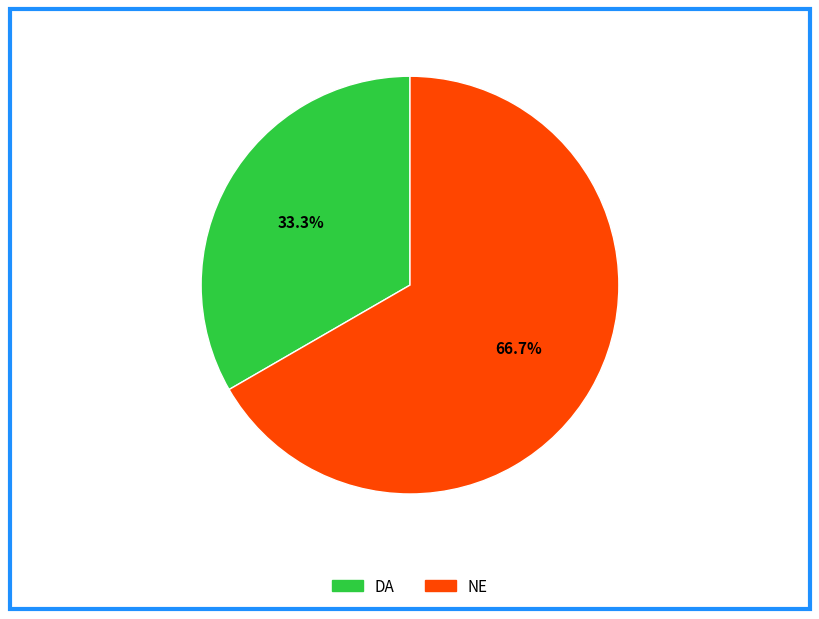

What is the ratio of the value at NE to the value at DA?

2.0